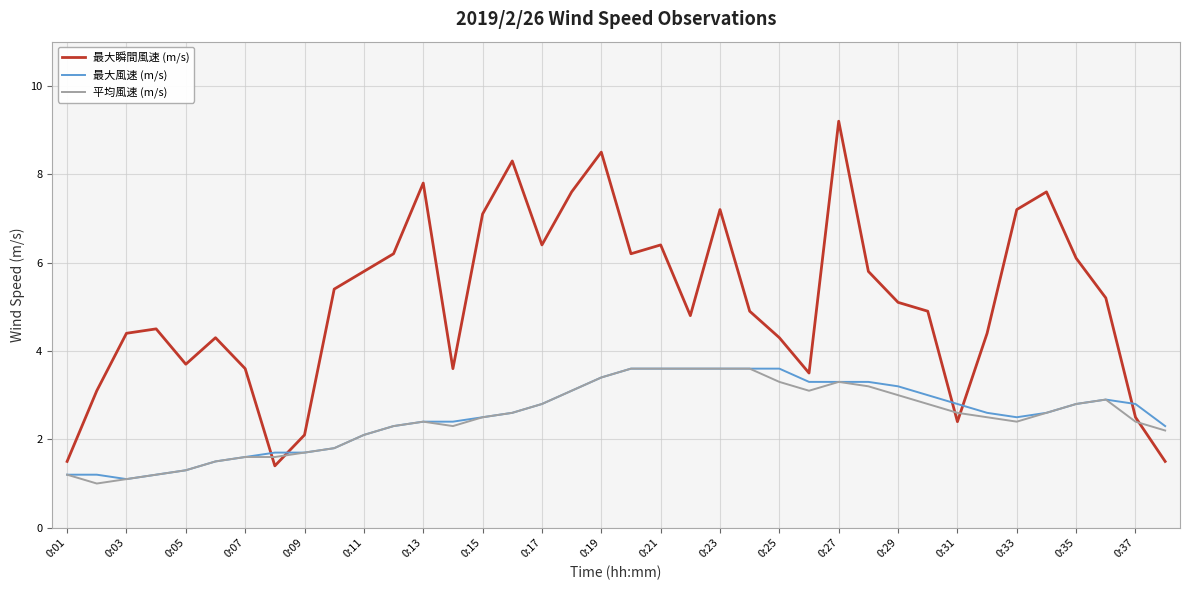

What is the lowest value of the 最大瞬間風速 (m/s) series?

1.4